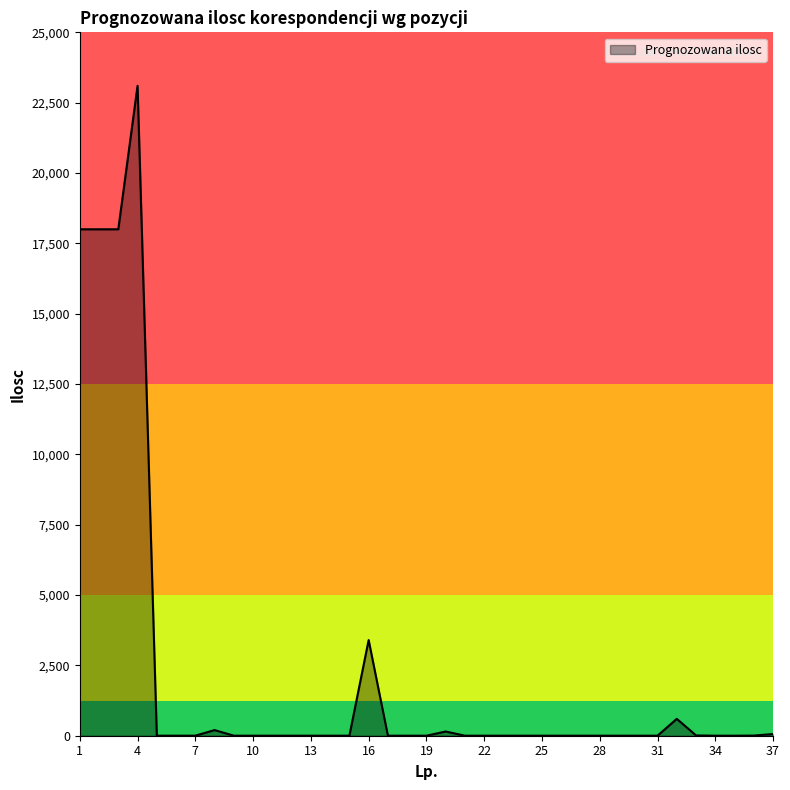

What is the difference between the maximum and minimum values?

23099